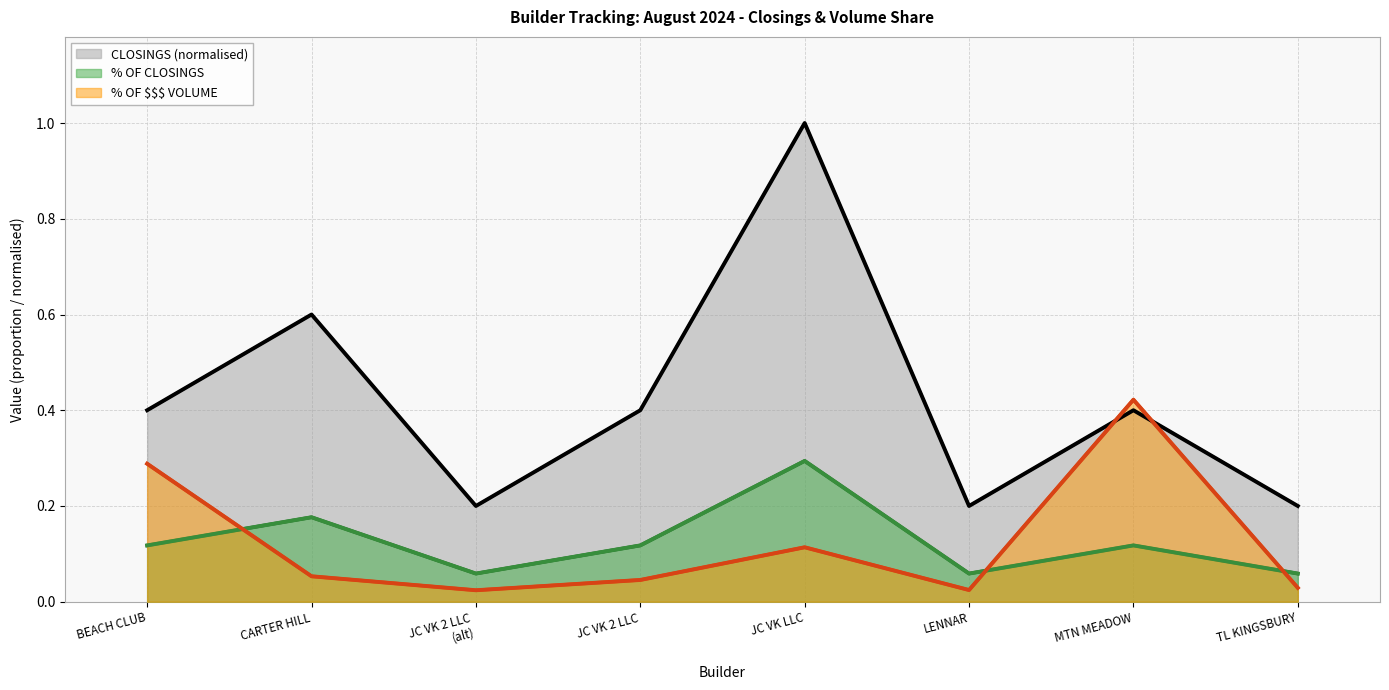

The value of CLOSINGS mean (norm) at MTN MEADOW is 0.6. True or false?

False